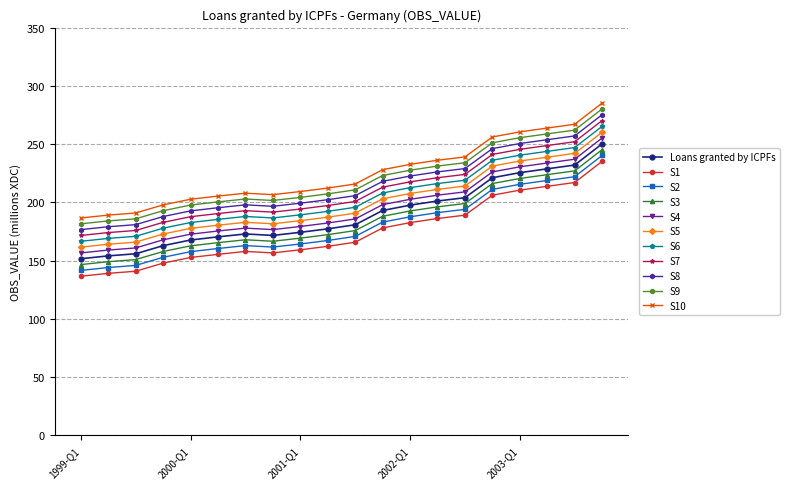

What is the maximum value shown in the chart?

285.2